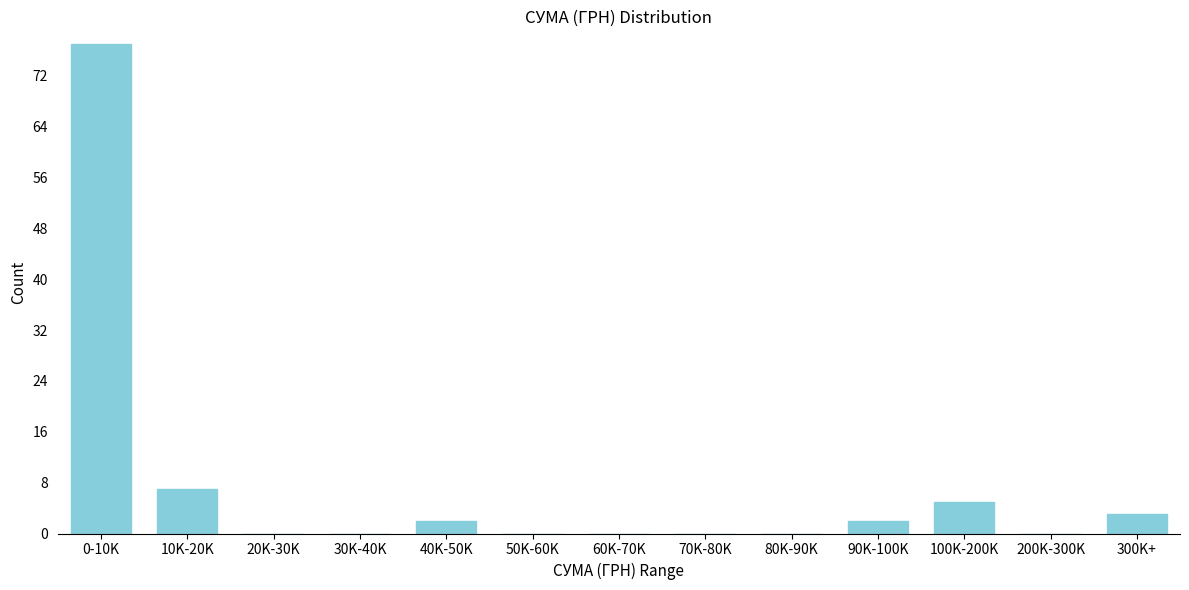

Reading left to right, list all the values displayed in this chart.

0-10K=77	10K-20K=7	20K-30K=0	30K-40K=0	40K-50K=2	50K-60K=0	60K-70K=0	70K-80K=0	80K-90K=0	90K-100K=2	100K-200K=5	200K-300K=0	300K+=3